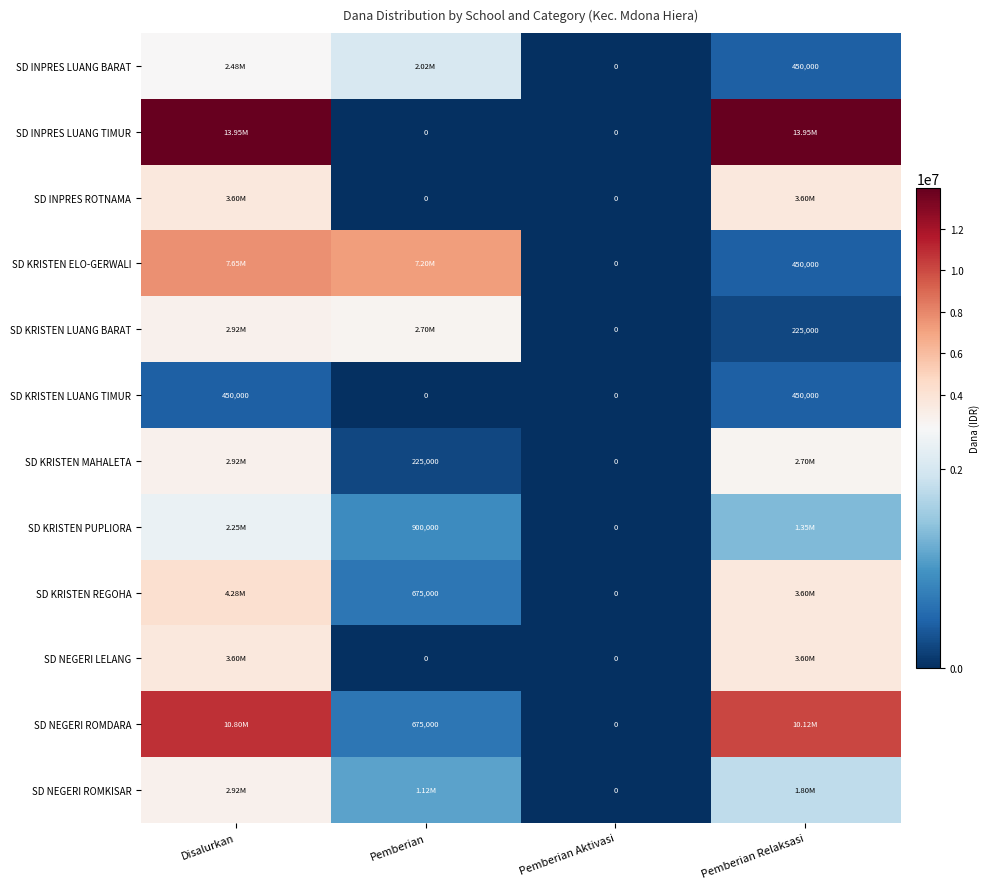

What is the average value of the SD KRISTEN LUANG TIMUR series?

225000